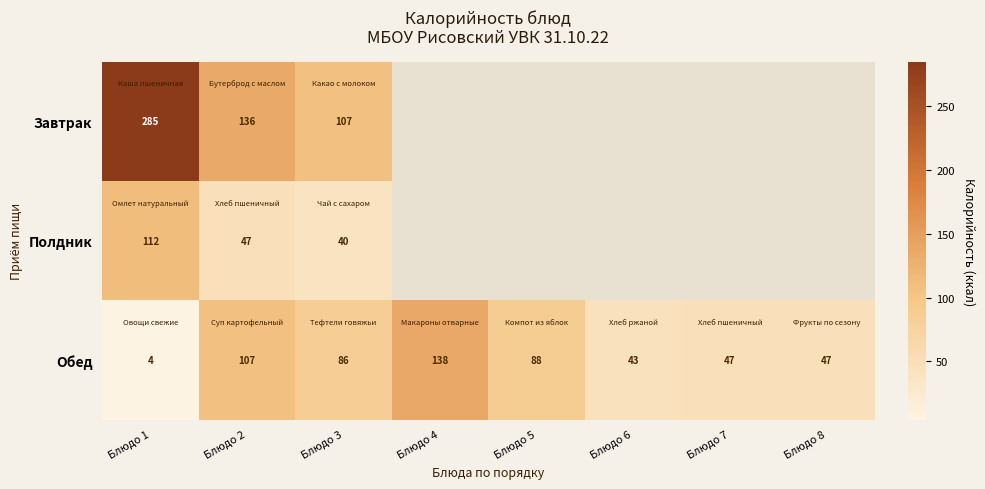

What is the average value of the Обед series?

70